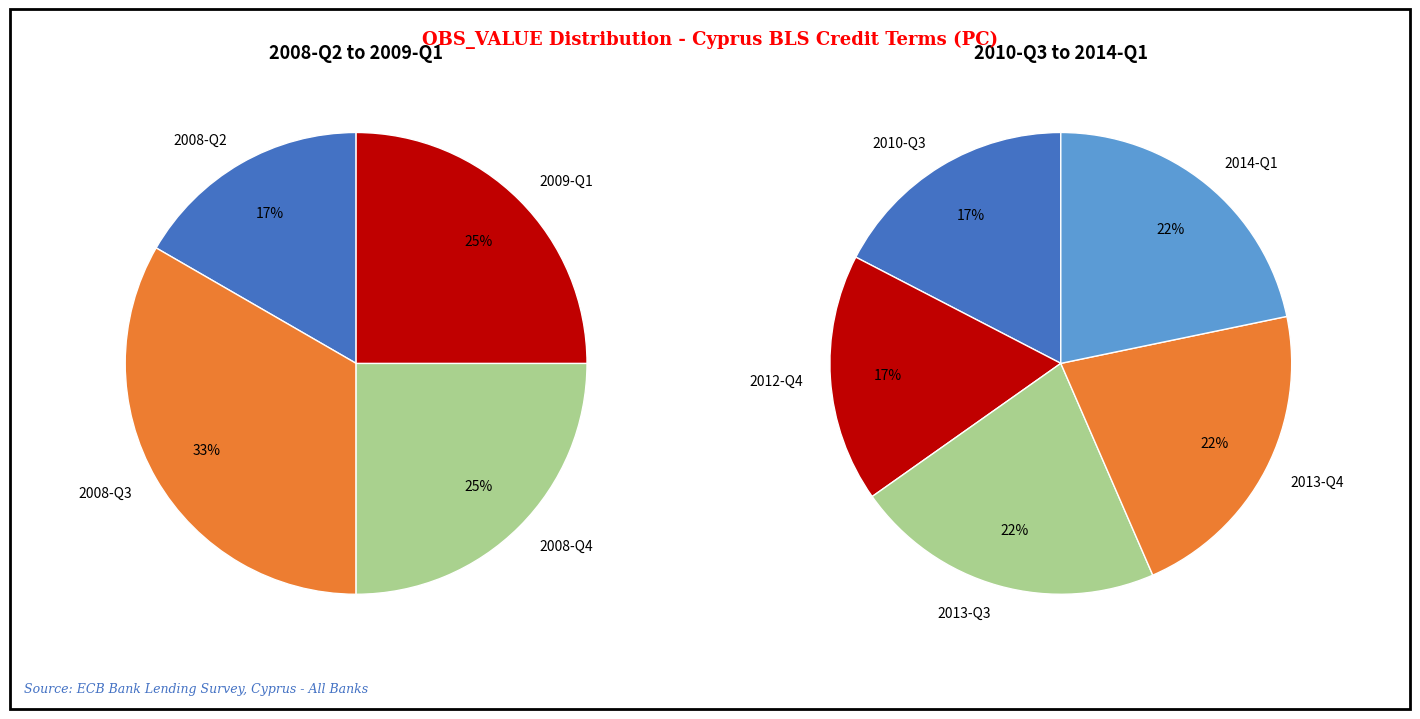

How many segments does this pie chart have?

9